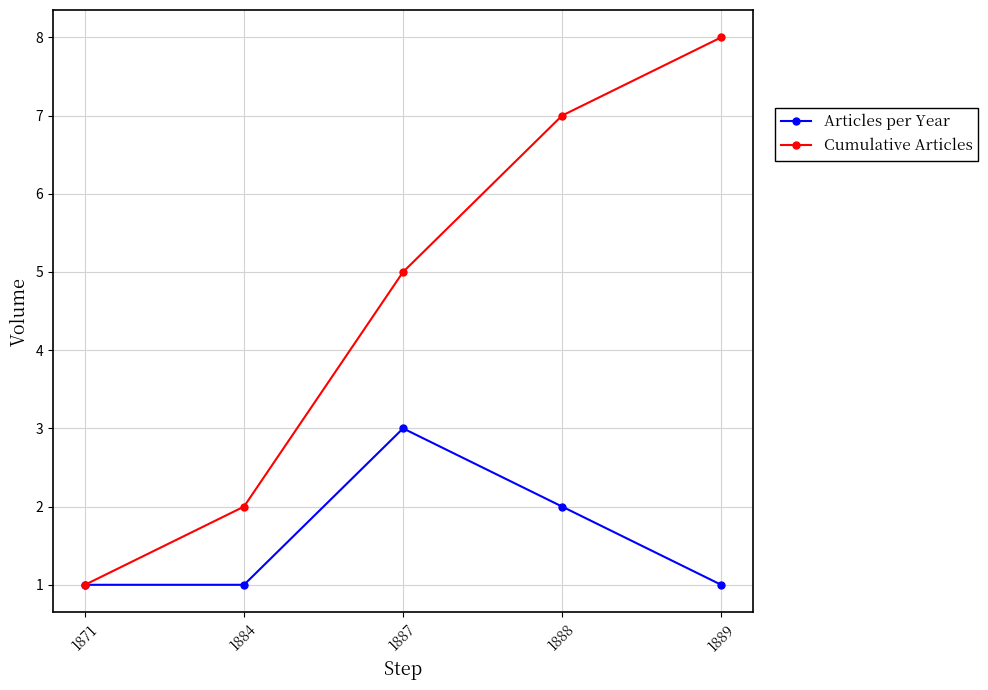

At 1888, list the series in order from largest to smallest.

Cumulative Articles, Articles per Year